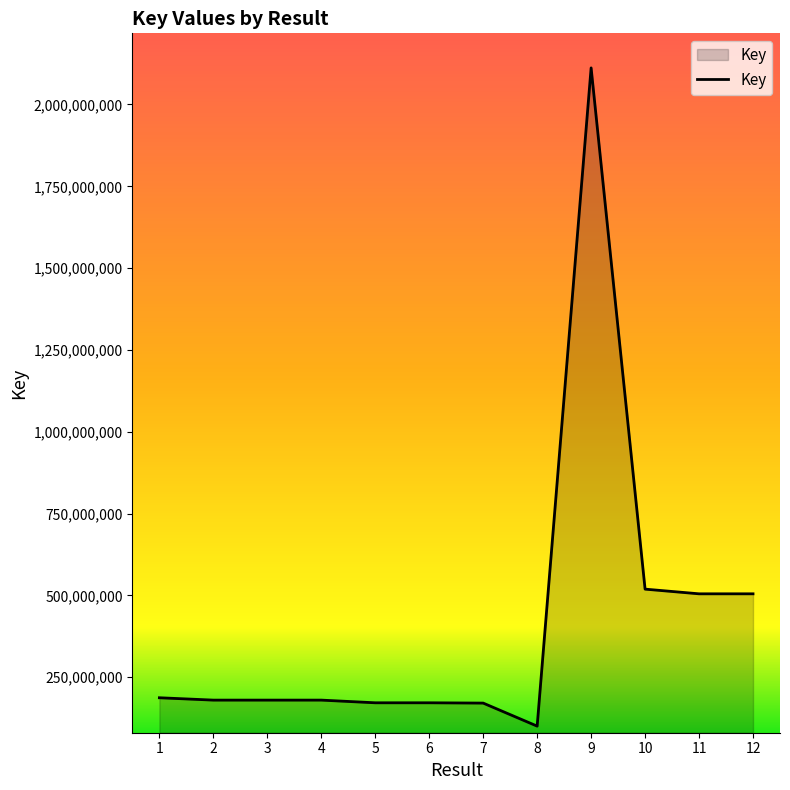

What is the sum of all values?

4985287193